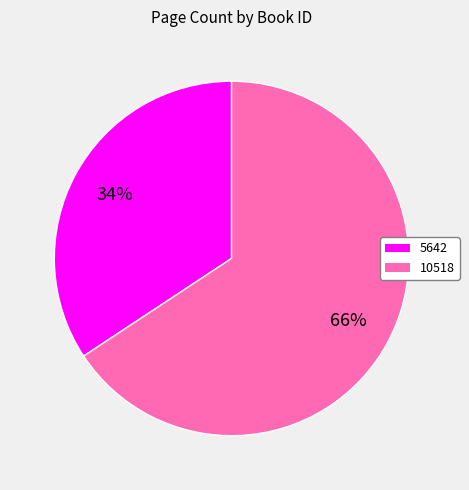

Is 10518 the majority of the pie?

Yes